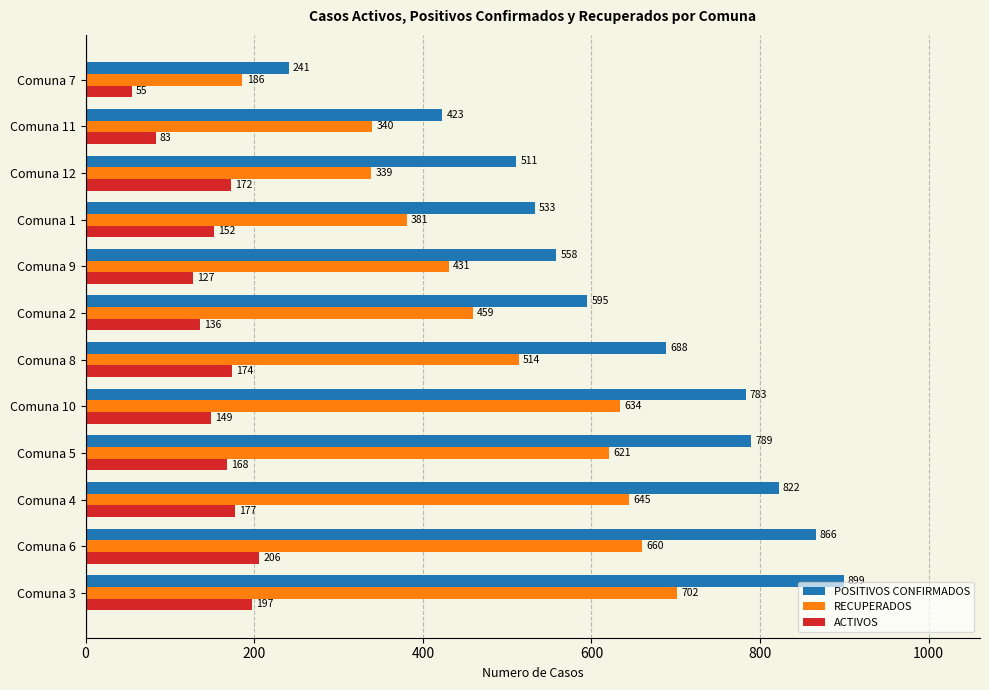

Which series changed the most between Comuna 5 and Comuna 9?

POSITIVOS CONFIRMADOS